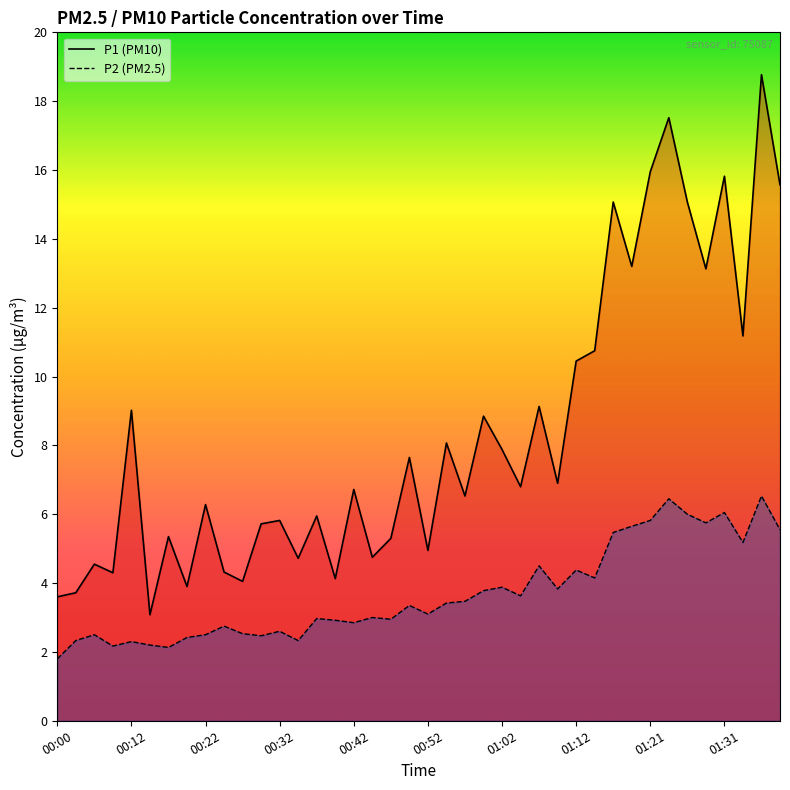

What is the highest value of the P2 series?

6.5